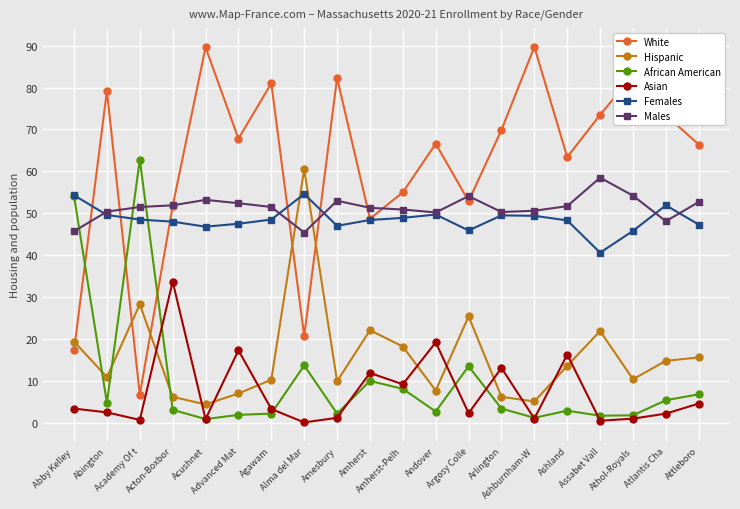

Is this an area chart (filled region under the line)?

No